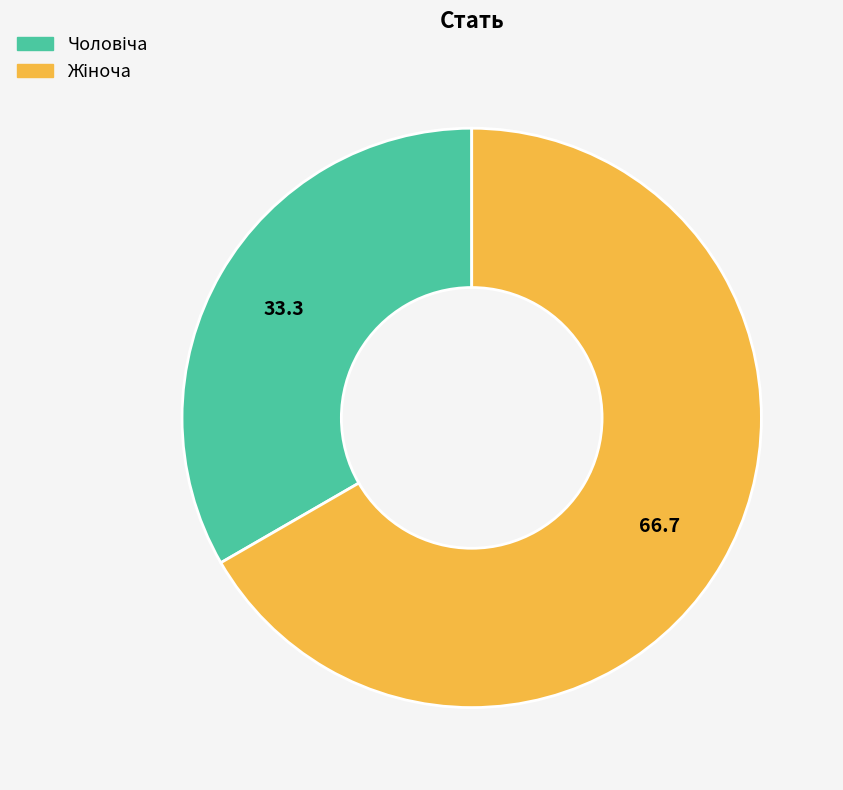

Count the number of slices in the pie.

2